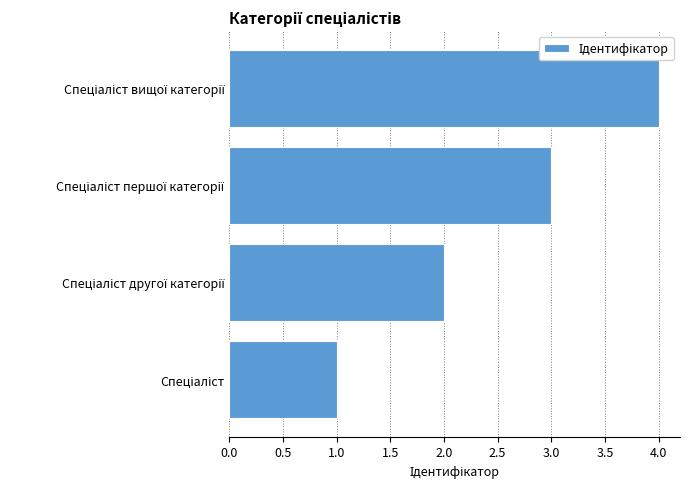

What is the sum of all values?

10